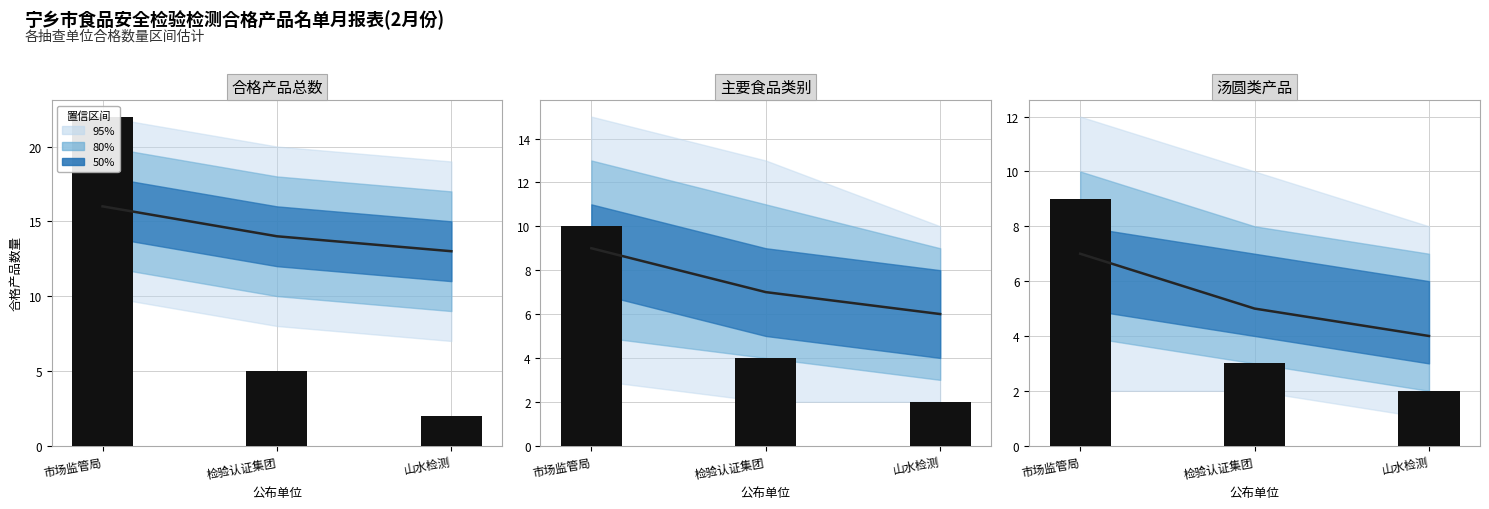

List the series in order of their overall mean, highest first.

median, observed